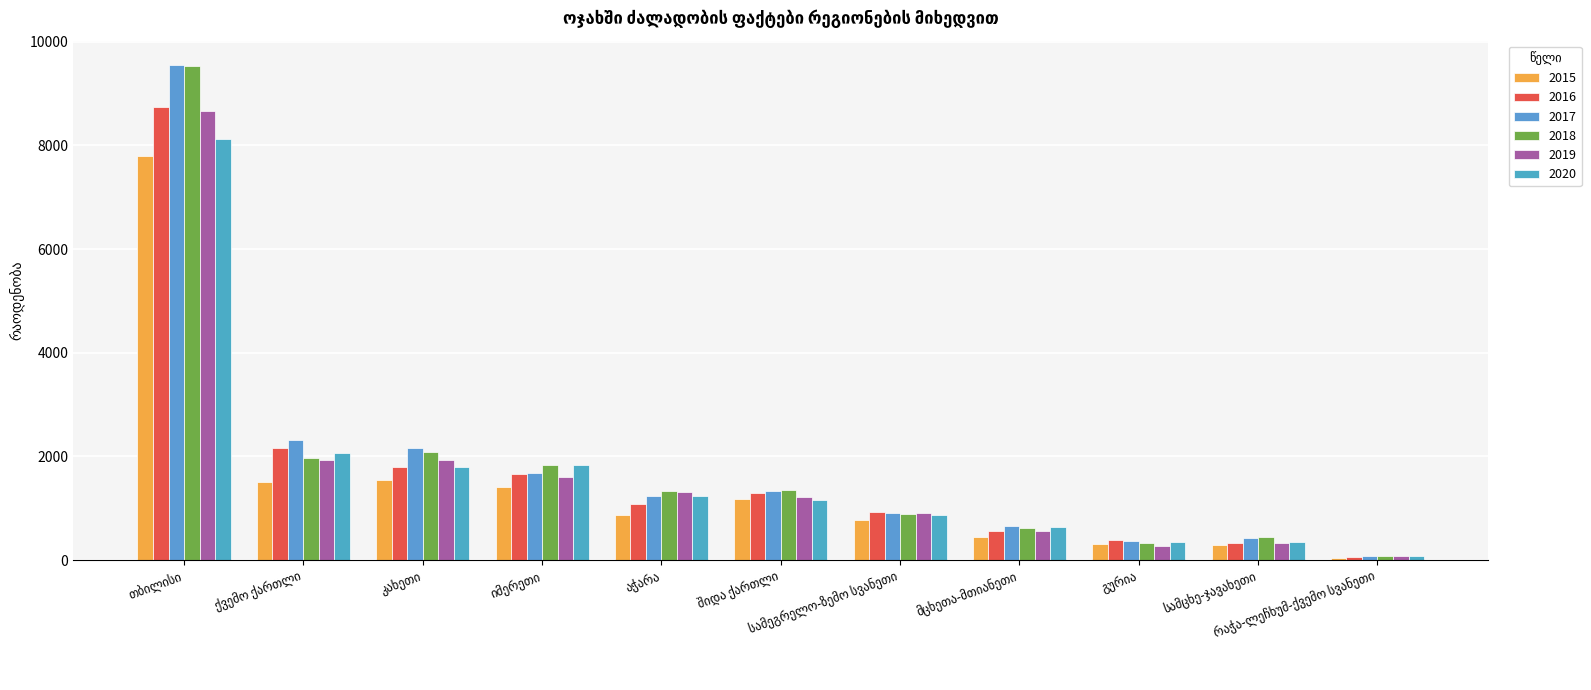

Count the number of data series in this chart.

6